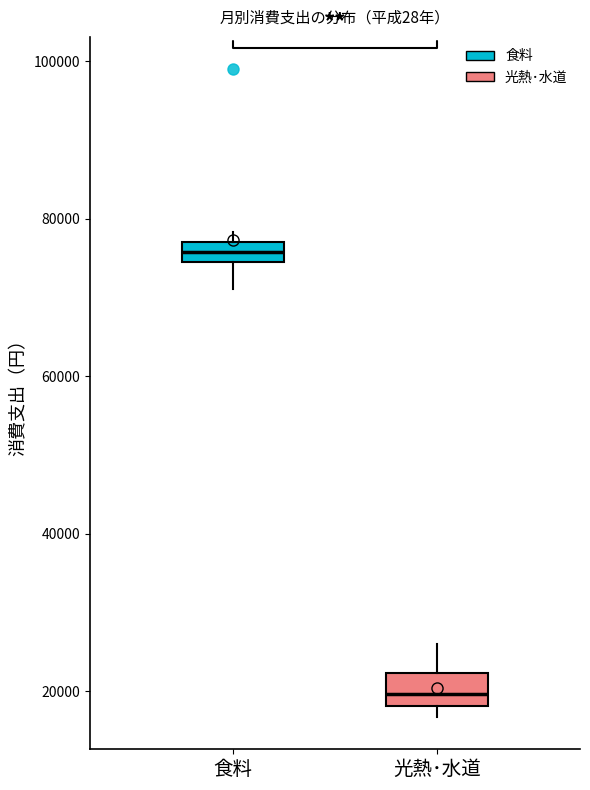

Where is the lower edge of the box for 食料 on the y-axis? The values are not printed on the chart, so give them approximately, as read against the axis.

74000